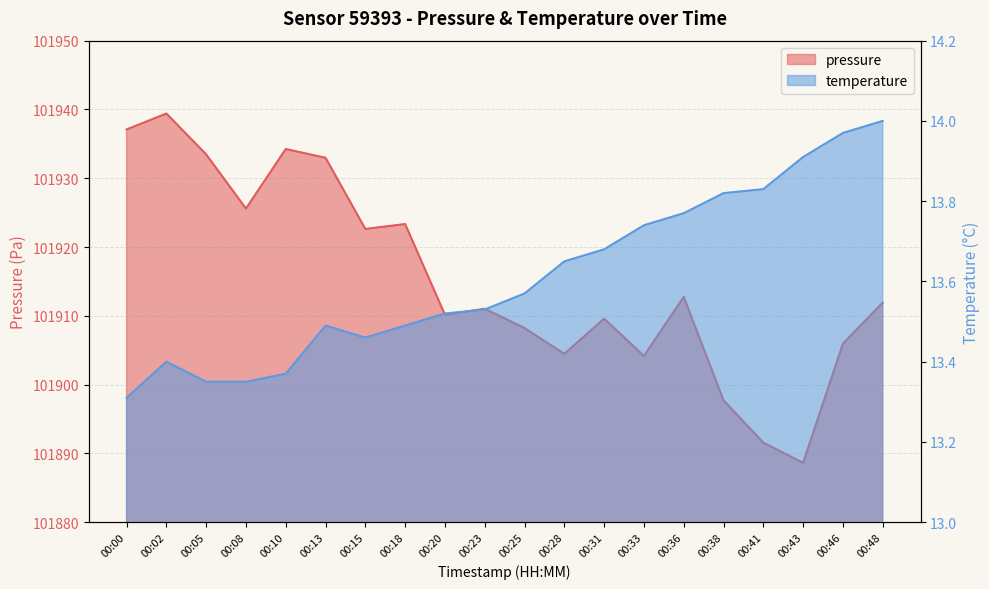

How many interior local peaks does the pressure series have?

6